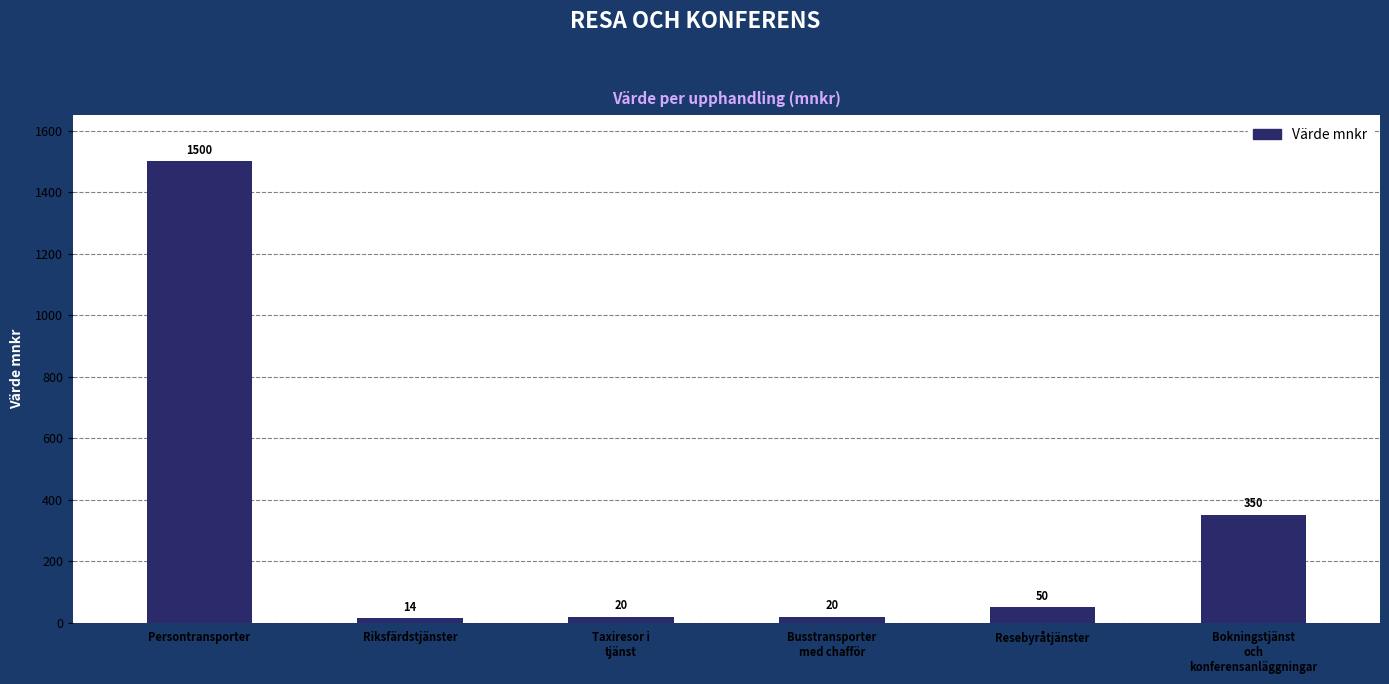

What is the smallest value displayed?

14